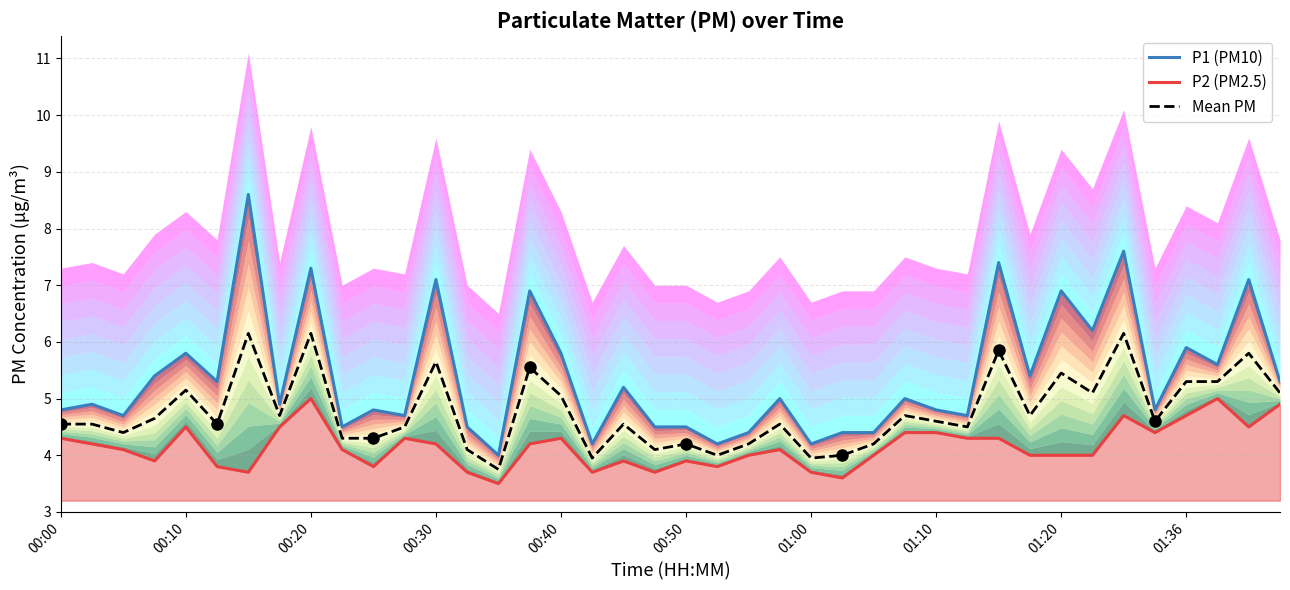

True or false: P2 (PM2.5) and P1 (PM10) cross at least once.

False